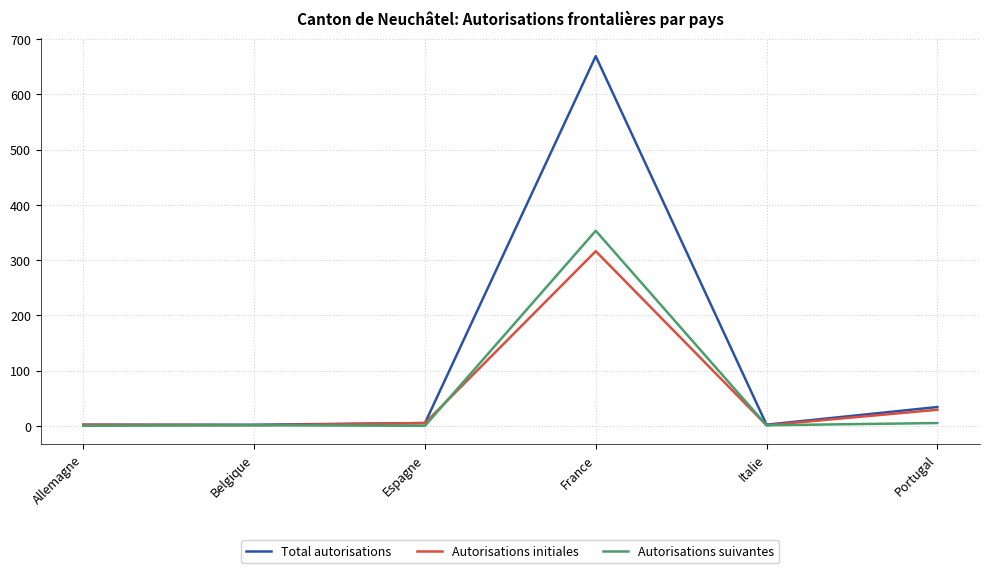

Where is Total autorisations nearest to the value 335?

Portugal